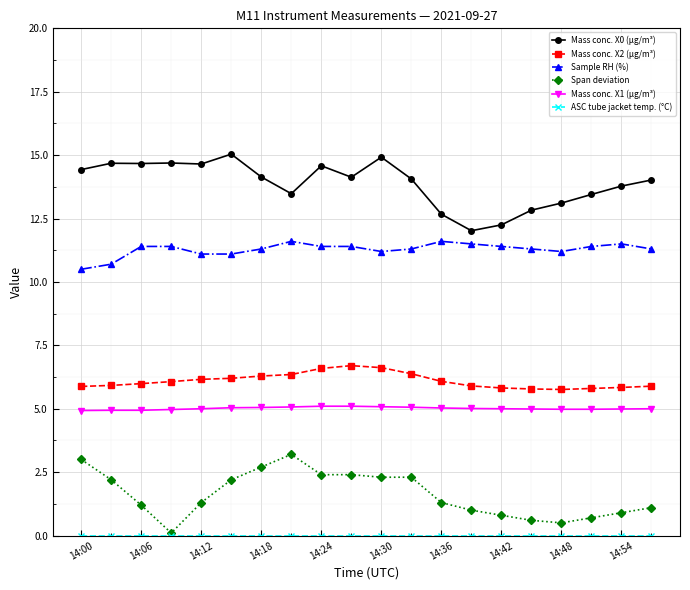

True or false: Mass conc. X0 (μg/m³) and Span deviation intersect in this chart.

False